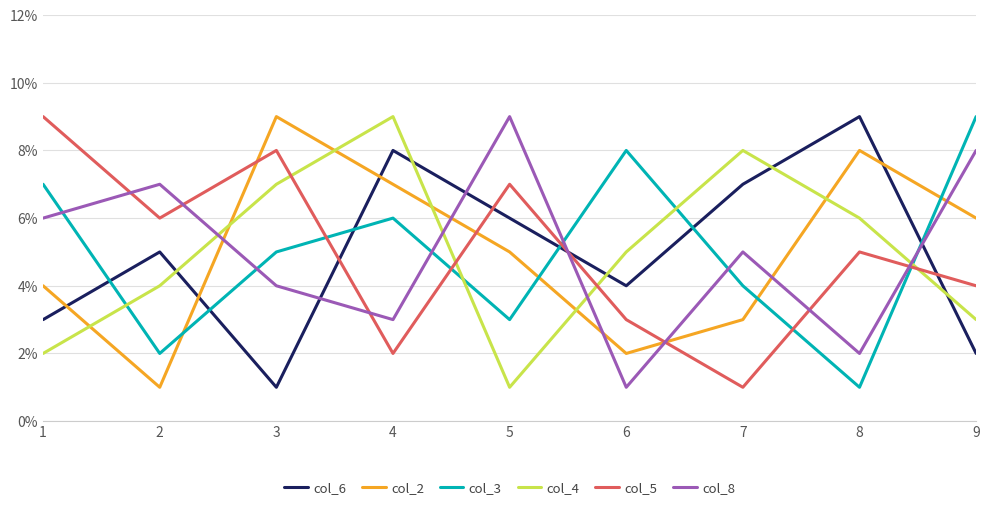

Between 6 and 8, which series saw the biggest shift?

col_3